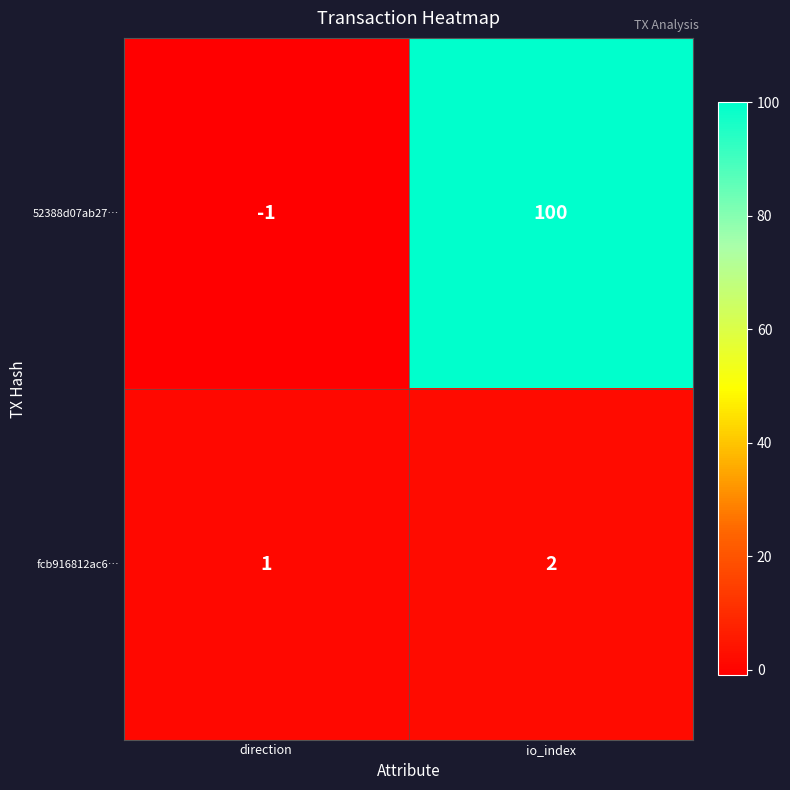

What is the difference between the maximum and minimum values in the 52388d07ab27… series?

101